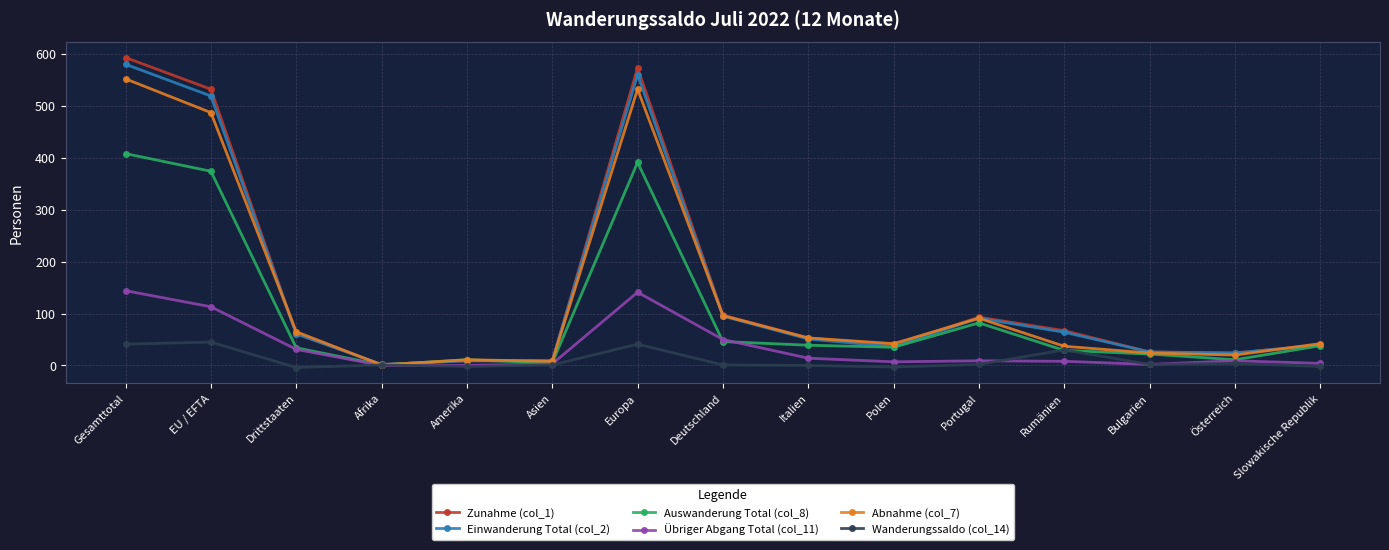

The Übriger Abgang Total (col_11) series shows 9 at Österreich. True or false?

True